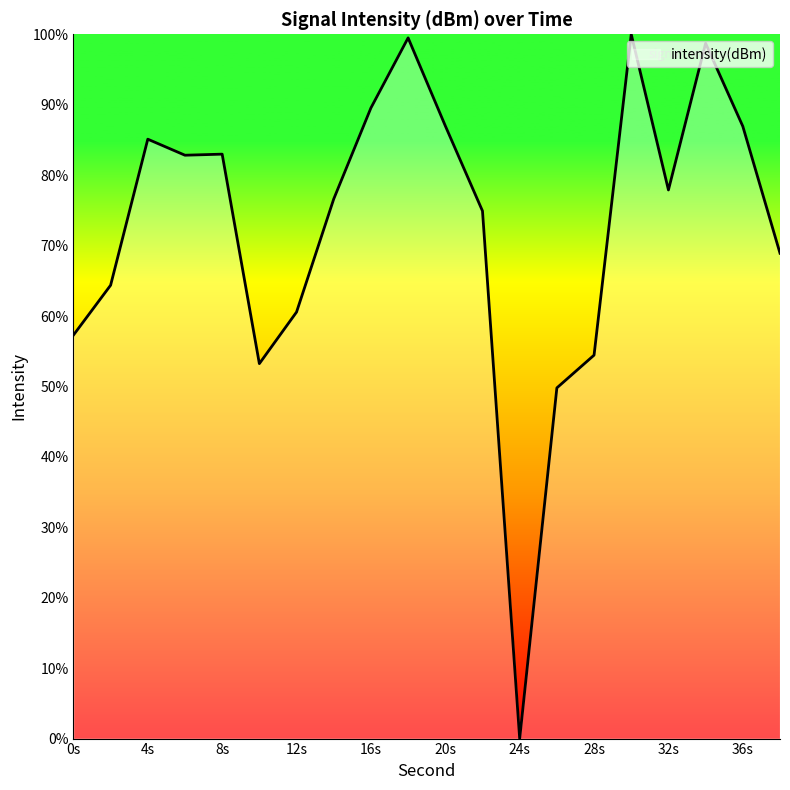

How many lines are shown in the chart?

1